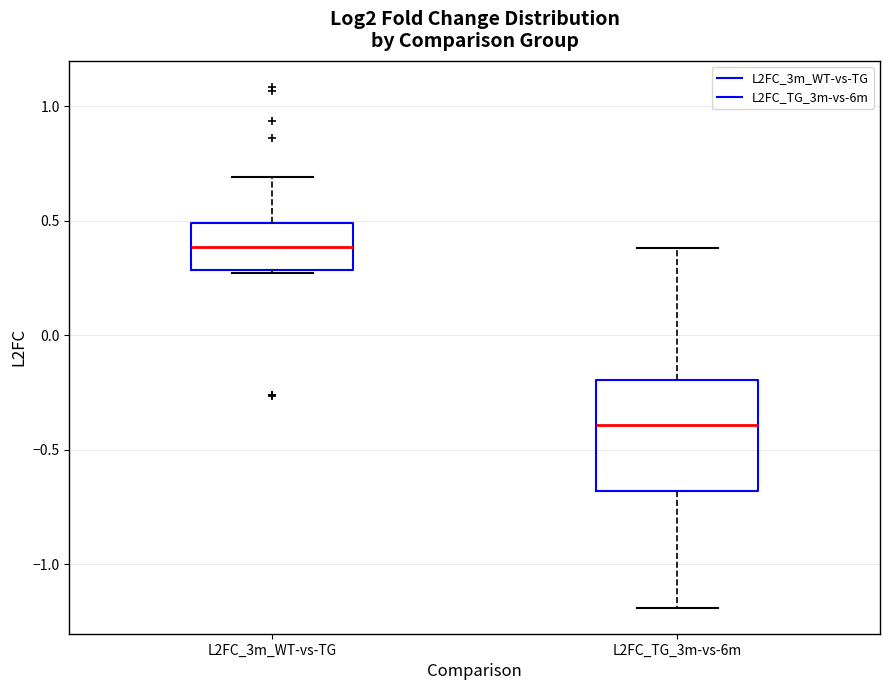

Reading left to right, transcribe this box plot: for each box, give where its median line is, the range the box spans, and where its two whiskers end, as read against the y-axis. The values are not printed on the chart, so give them approximately, as read against the axis.

L2FC_3m_WT-vs-TG: median 0.40, box 0.30 to 0.50, whiskers 0.25 to 0.70
L2FC_TG_3m-vs-6m: median -0.40, box -0.70 to -0.20, whiskers -1.20 to 0.40